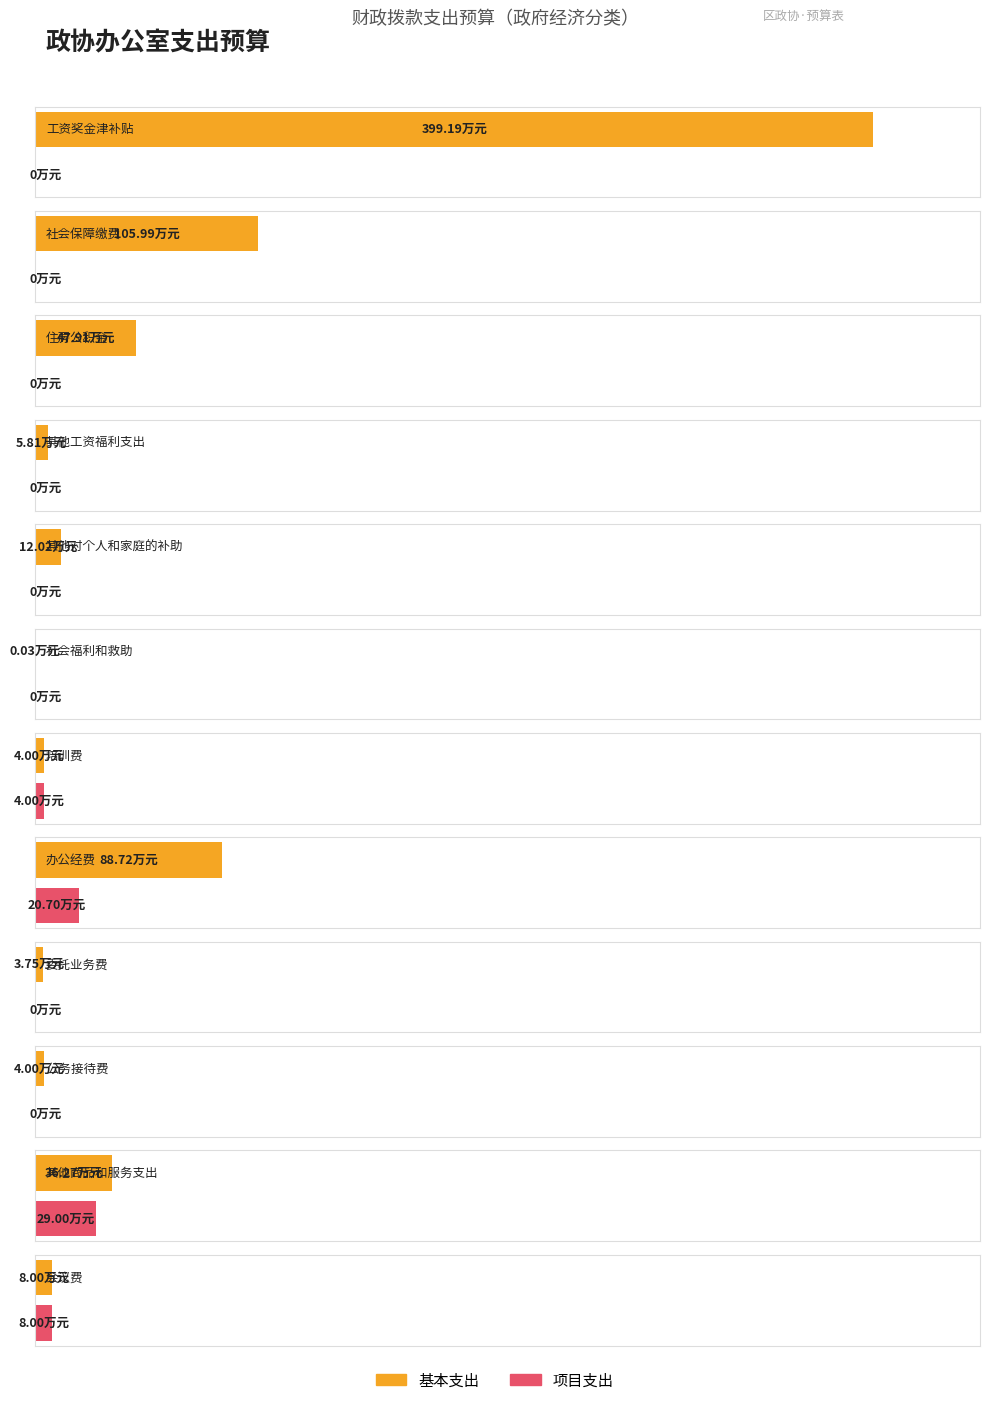

Between 培训费 and 会议费, which is larger?

会议费